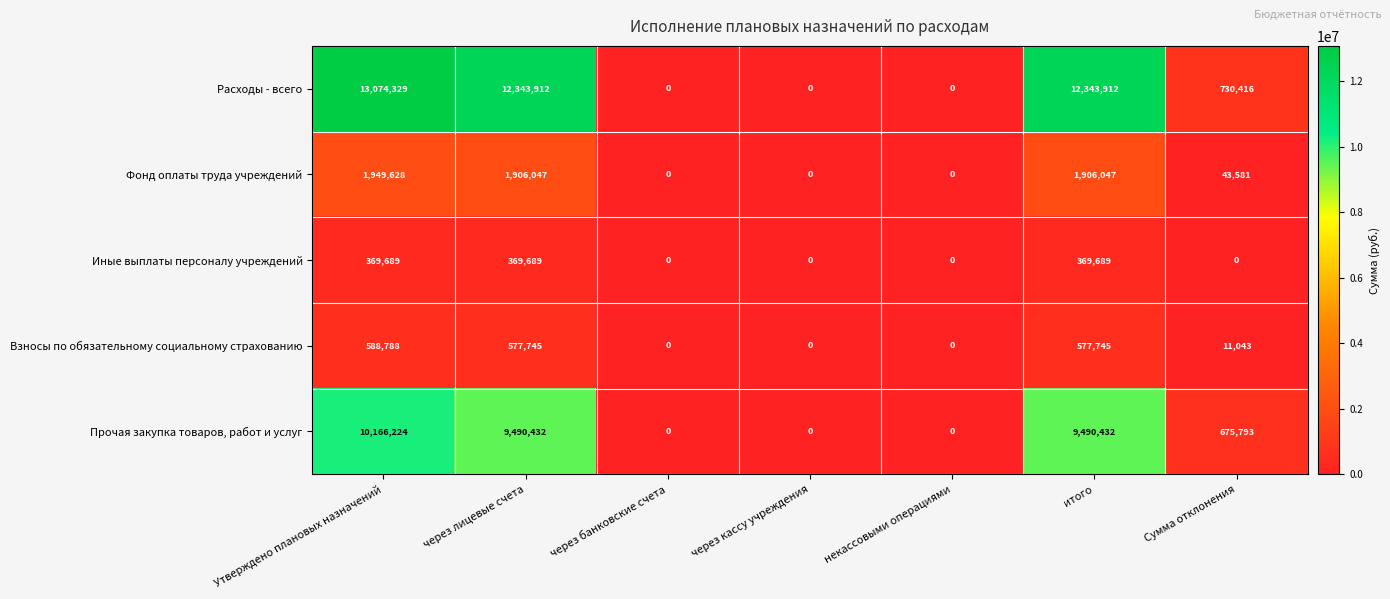

What is the difference between the maximum and minimum values in the Иные выплаты персоналу учреждений series?

369689